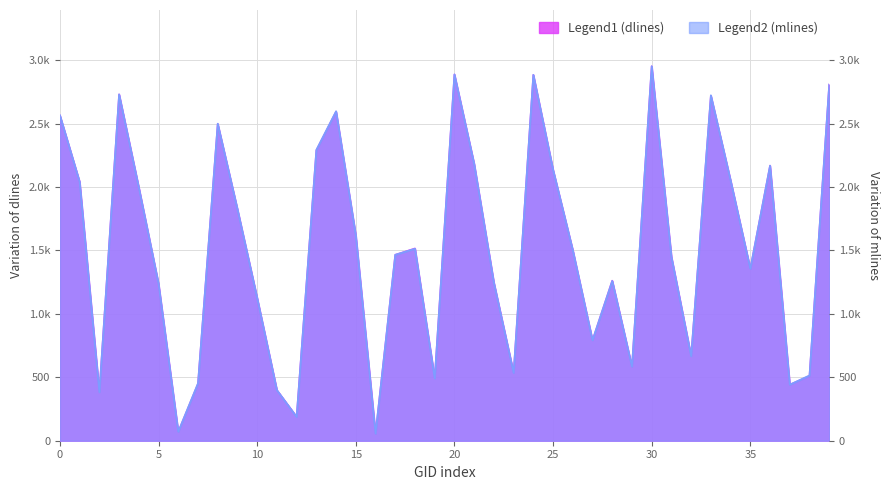

The mlines series shows 1666 at 122002. True or false?

False